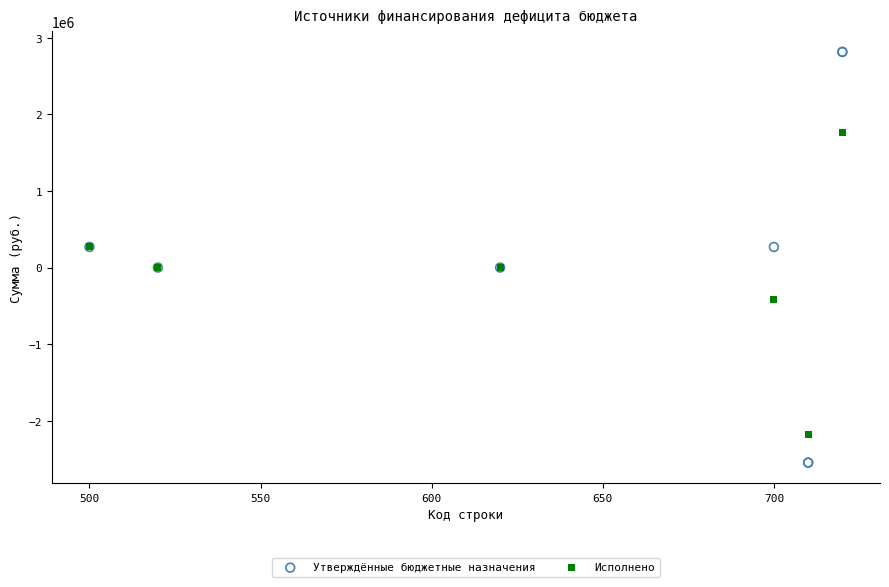

What are all the series names shown in the legend?

Утверждённые бюджетные назначения, Исполнено